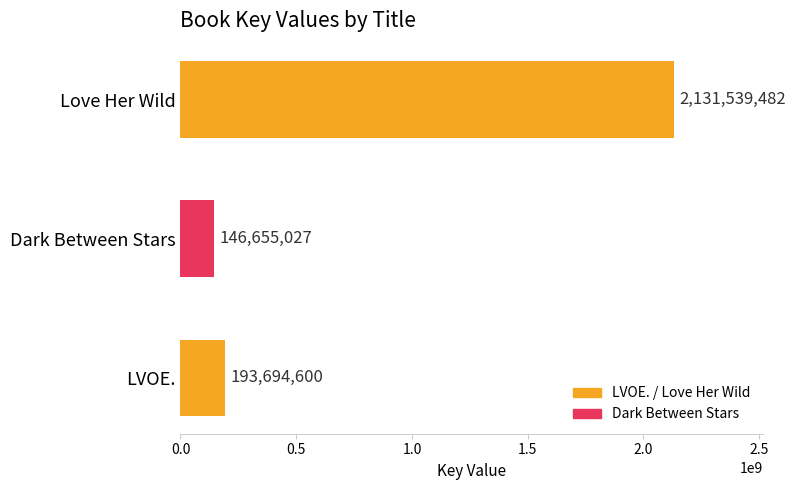

The value at LVOE. is 75855001. True or false?

False